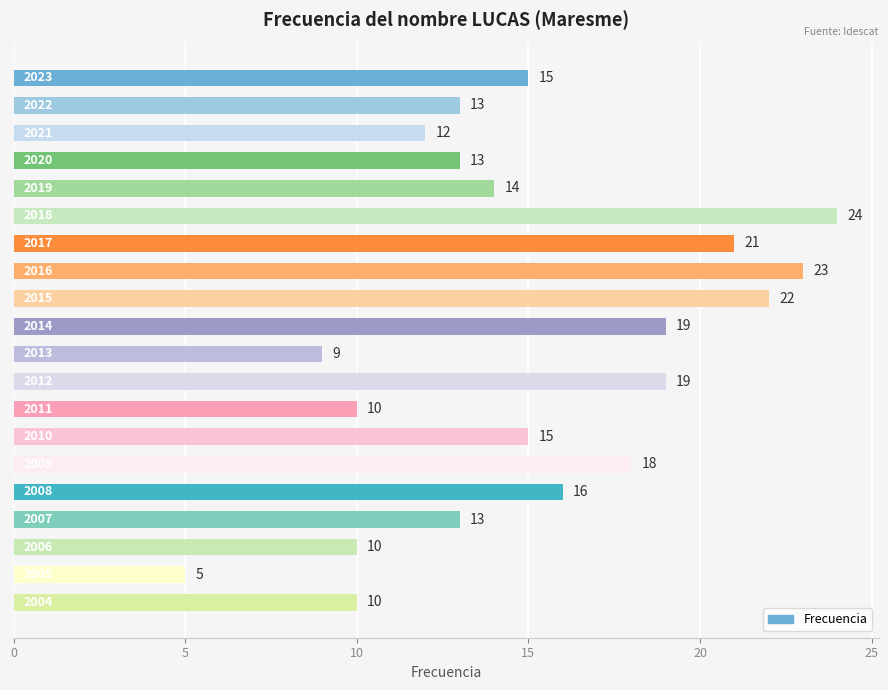

What is the value of the 20th bar from the top?

10